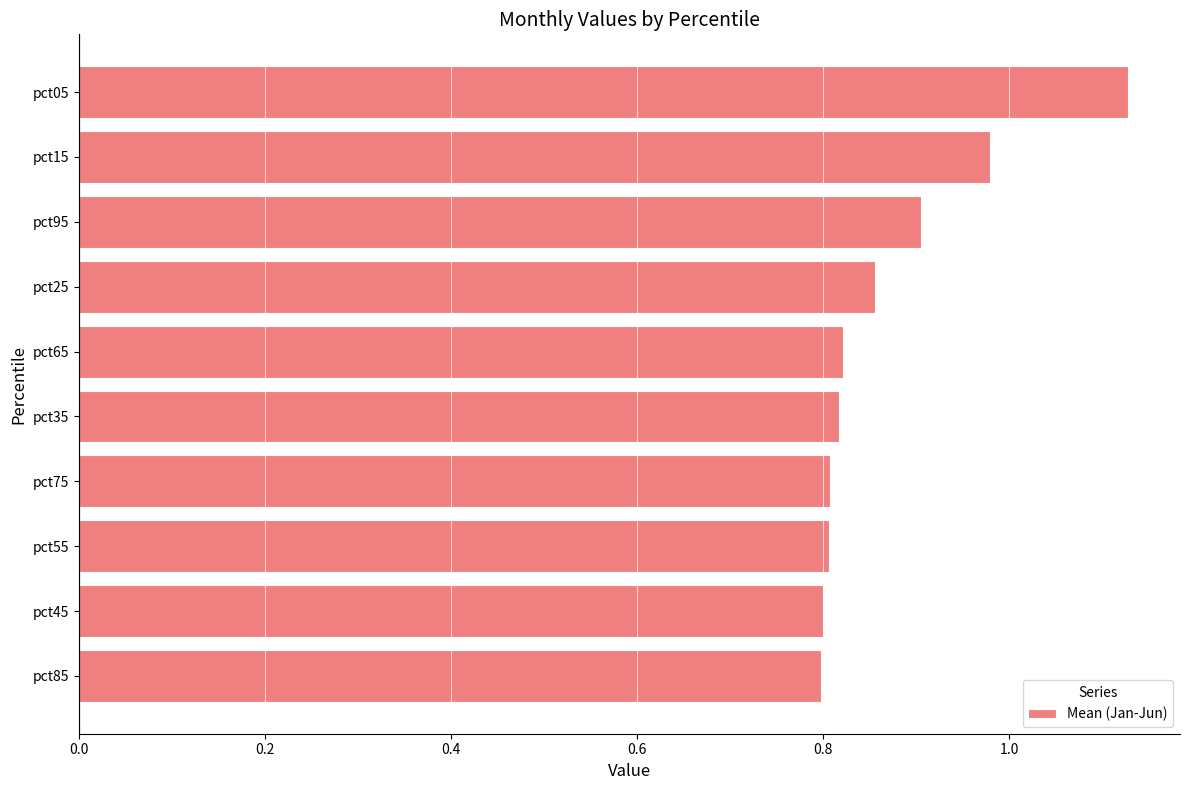

Which has a higher value, pct65 or pct25?

pct25